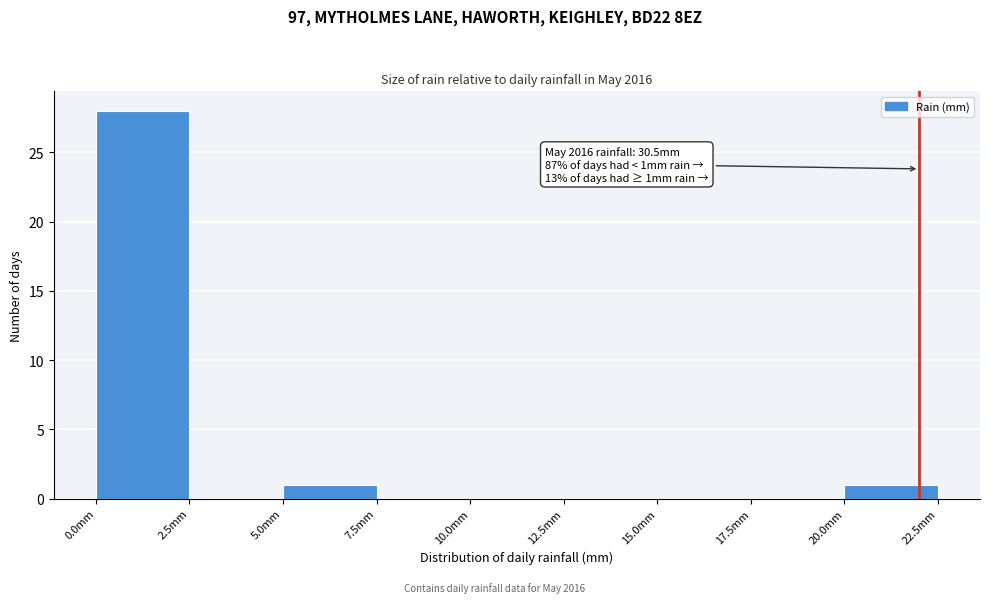

Over which range of the x-axis is the bar tallest?

0.0 to 2.5